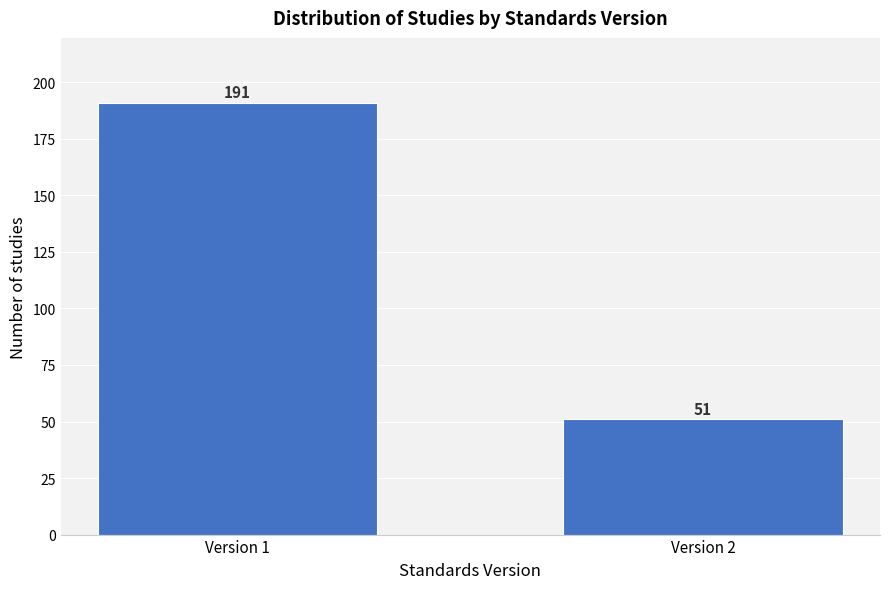

Reading right to left, extract all data points from this chart.

51	191